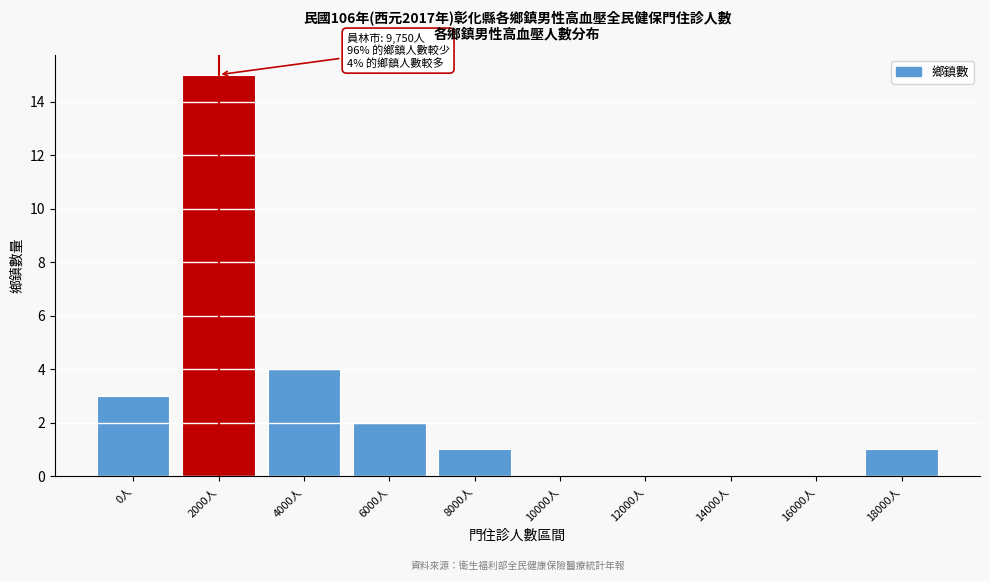

Reading right to left, extract all data points from this chart.

18000人=1	16000人=0	14000人=0	12000人=0	10000人=0	8000人=1	6000人=2	4000人=4	2000人=15	0人=3